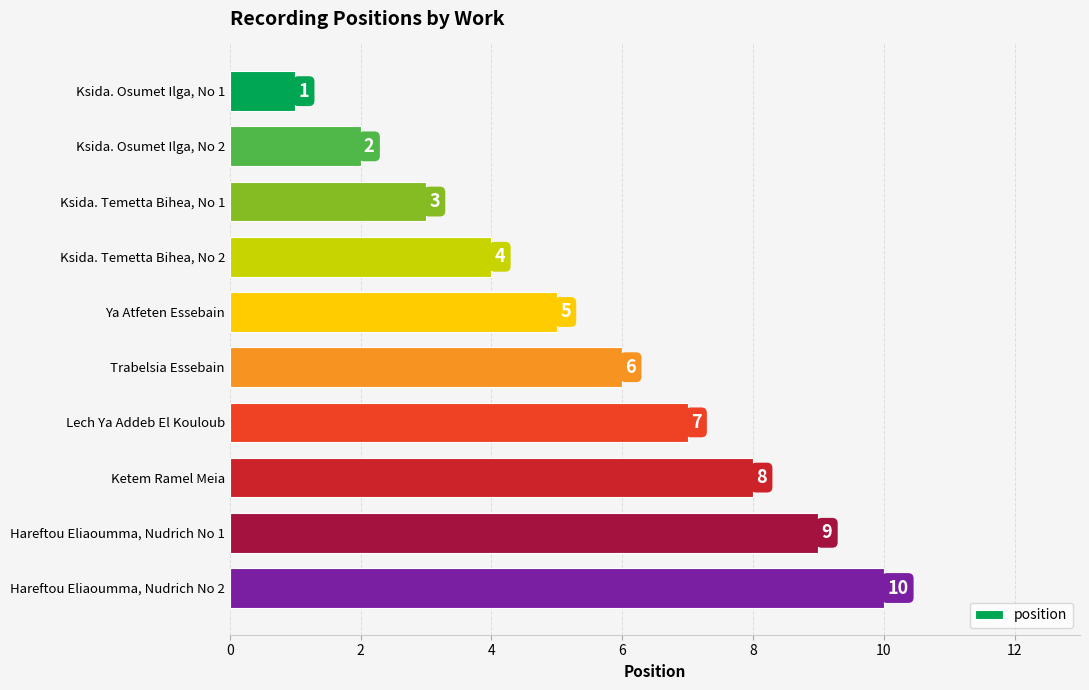

At which label is the value closest to 5?

Ya Atfeten Essebain